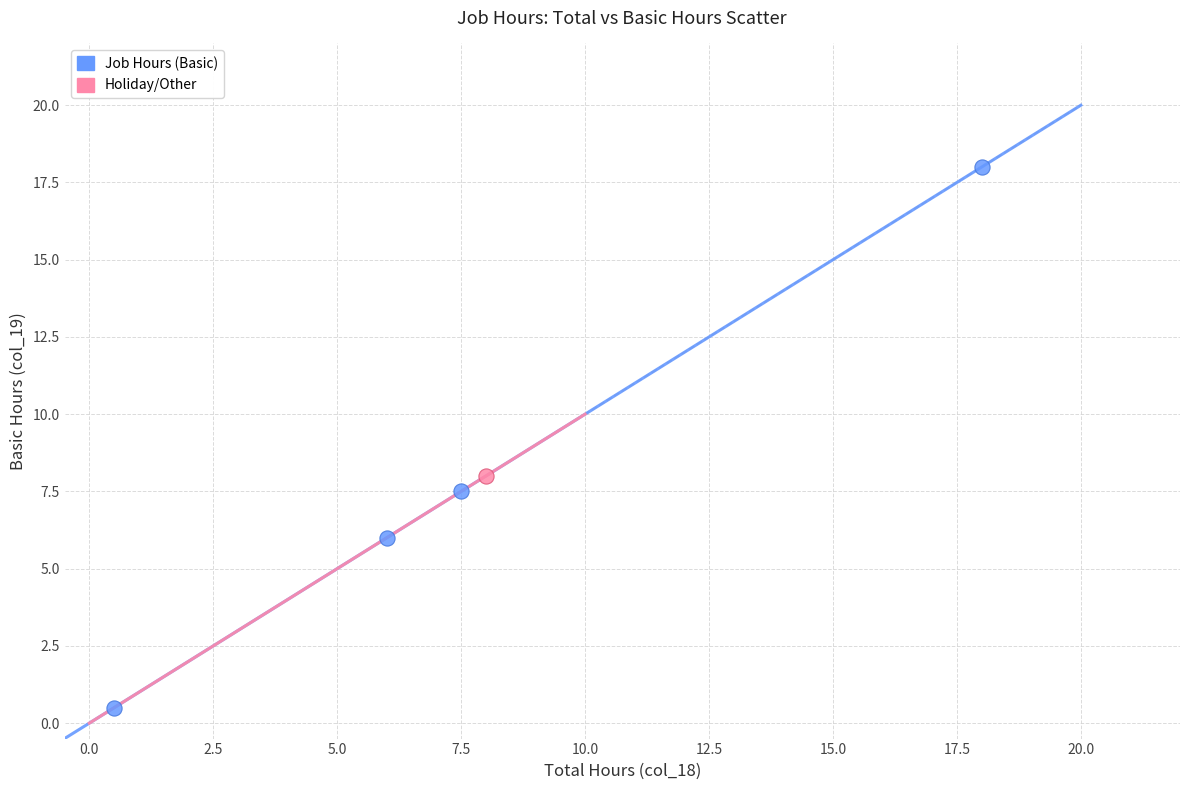

What are all the series names shown in the legend?

Job Hours (Basic), Holiday/Other